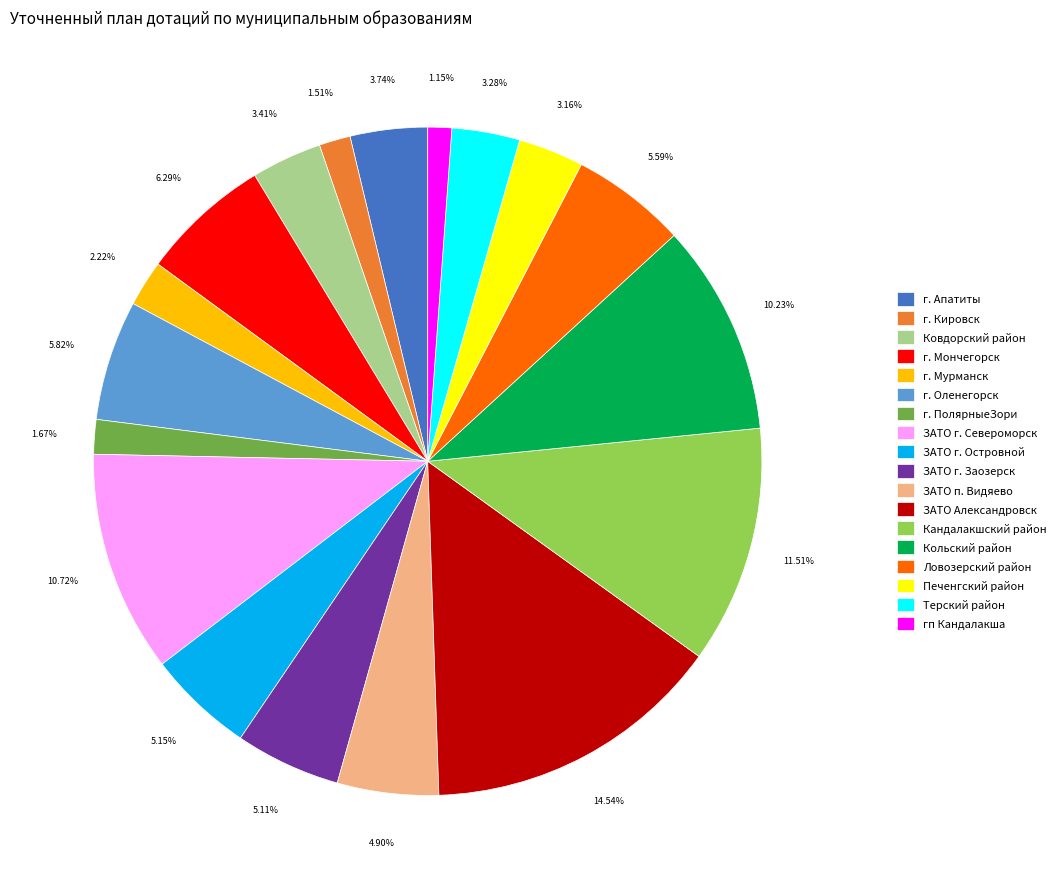

Count the number of slices in the pie.

18